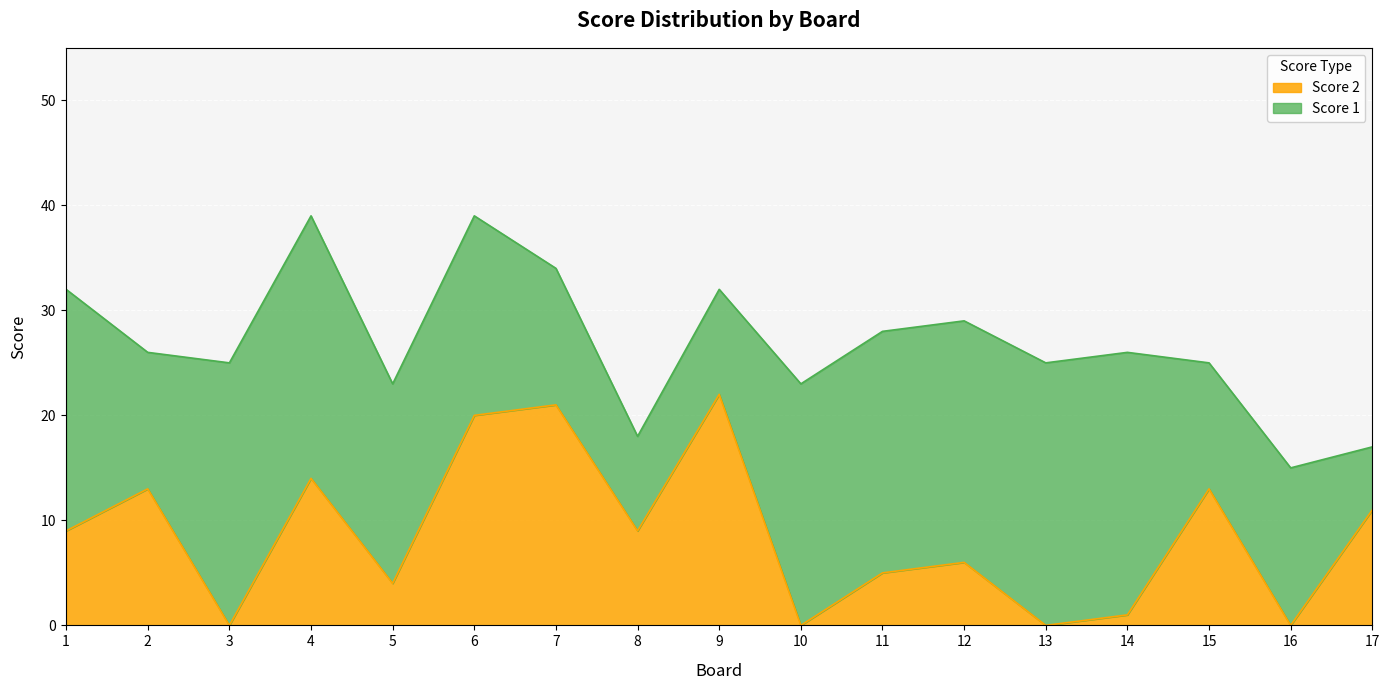

How many lines are shown in the chart?

2